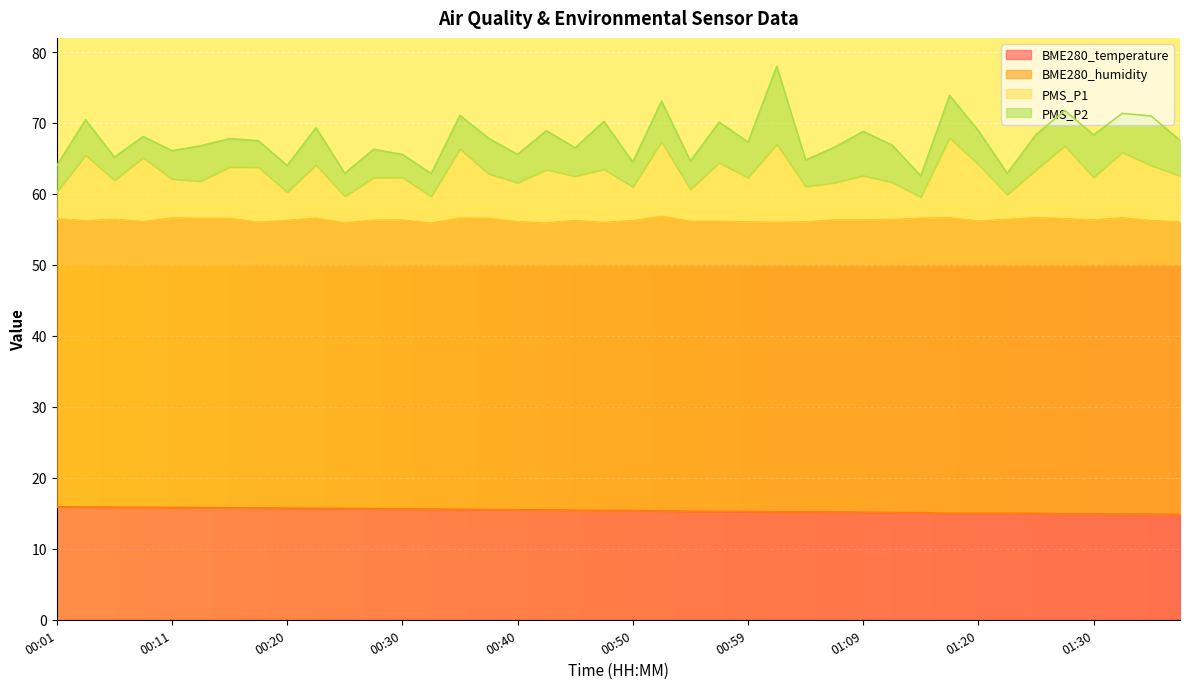

True or false: BME280_temperature has a value of 15.3 at 00:57.

True